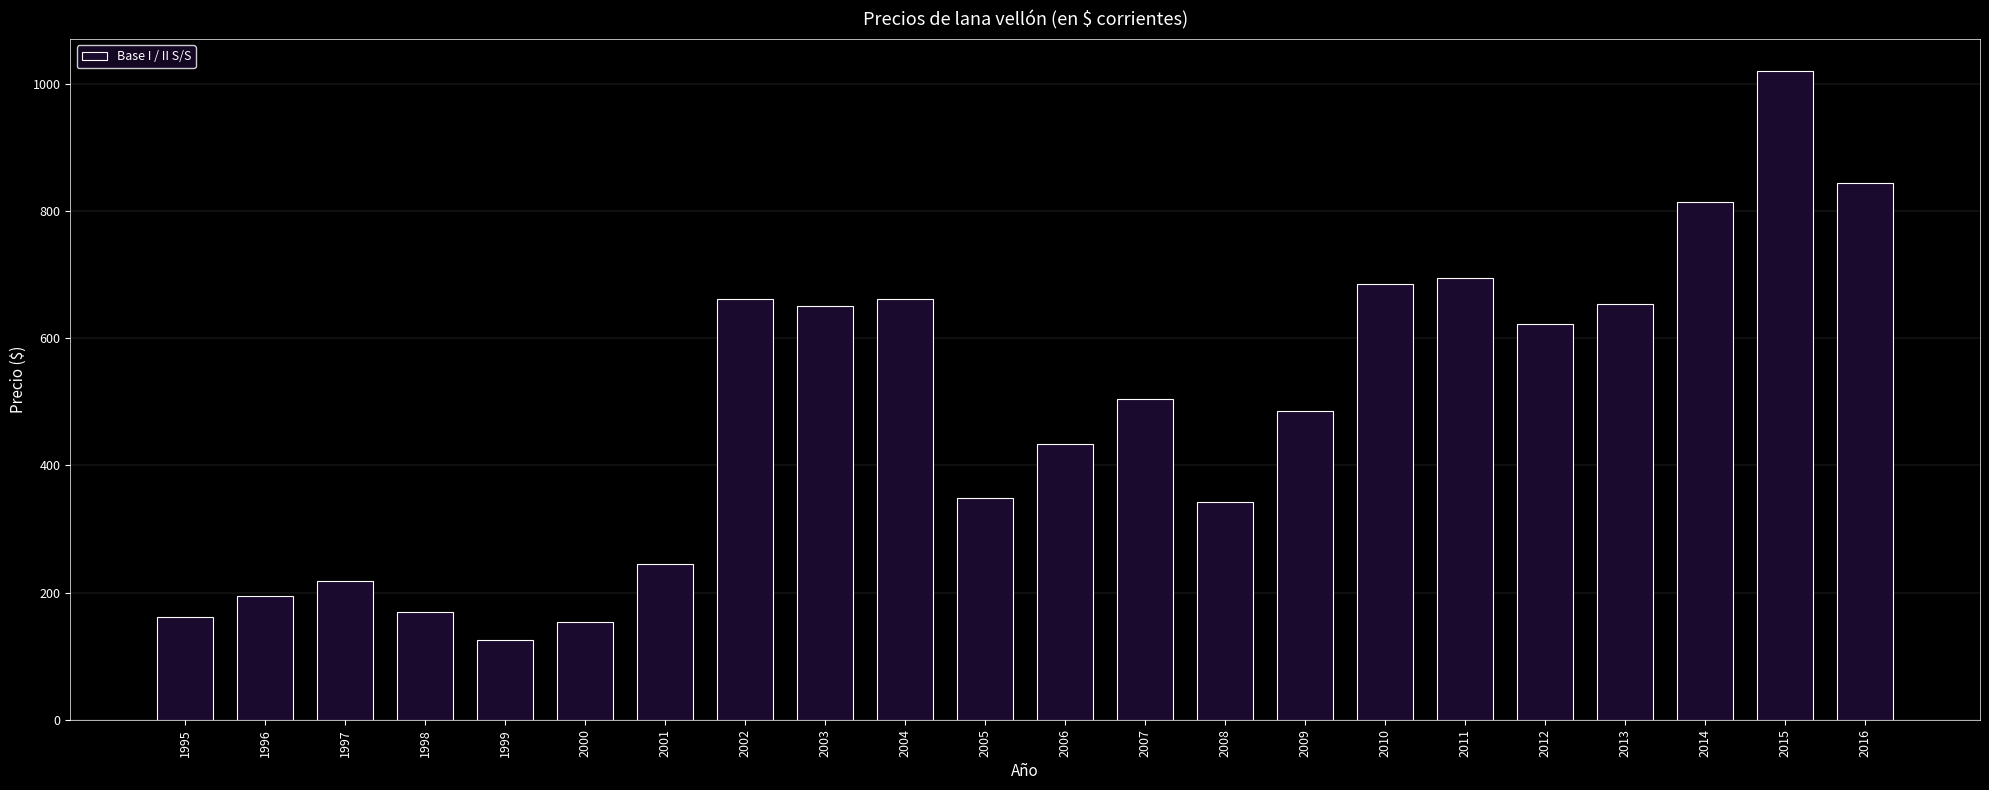

The chart shows a value of 661.2 at 2004. True or false?

True